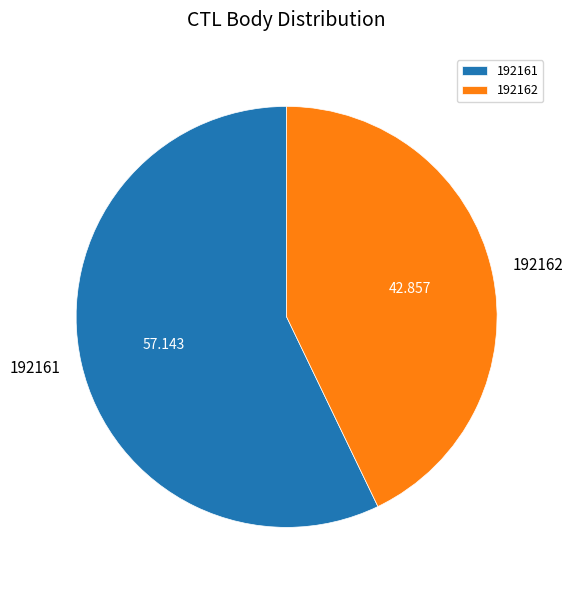

Combined, do 192161 and 192162 account for over 50%?

Yes